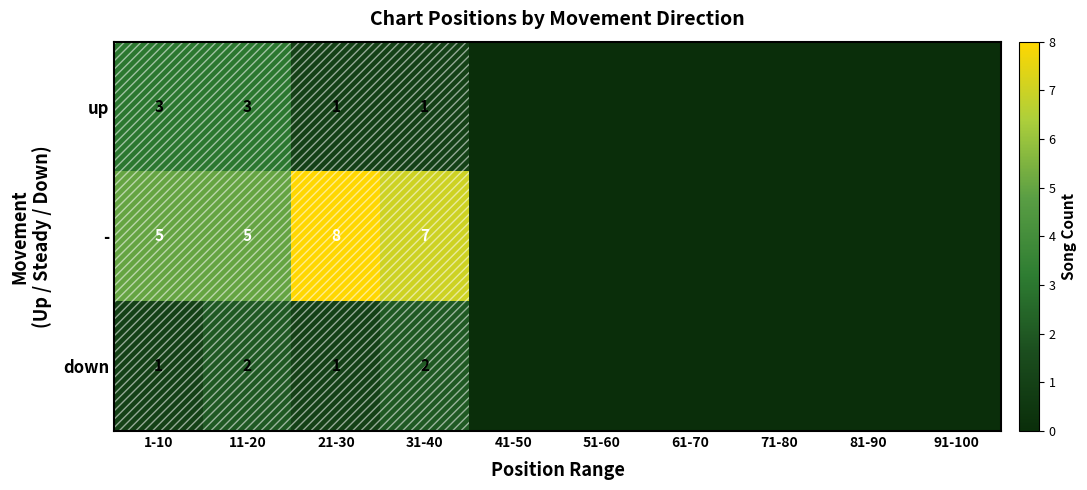

Is it true that down equals 1 at 1-10?

True